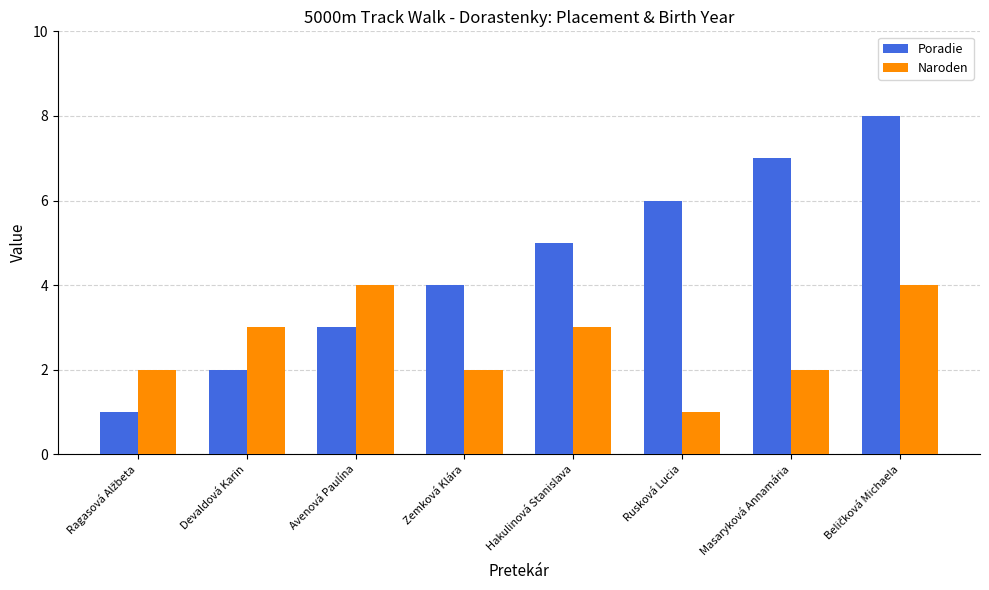

Which series has the largest range (max minus min)?

Poradie